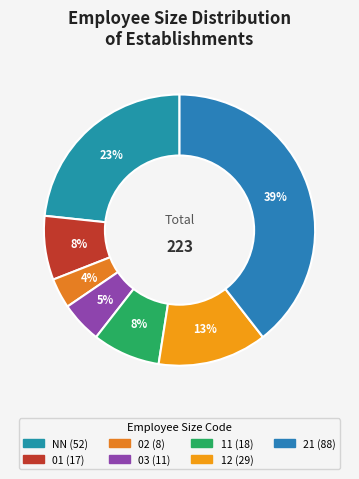

To the nearest percent, what is the combined percentage of 21 and 12?

52%